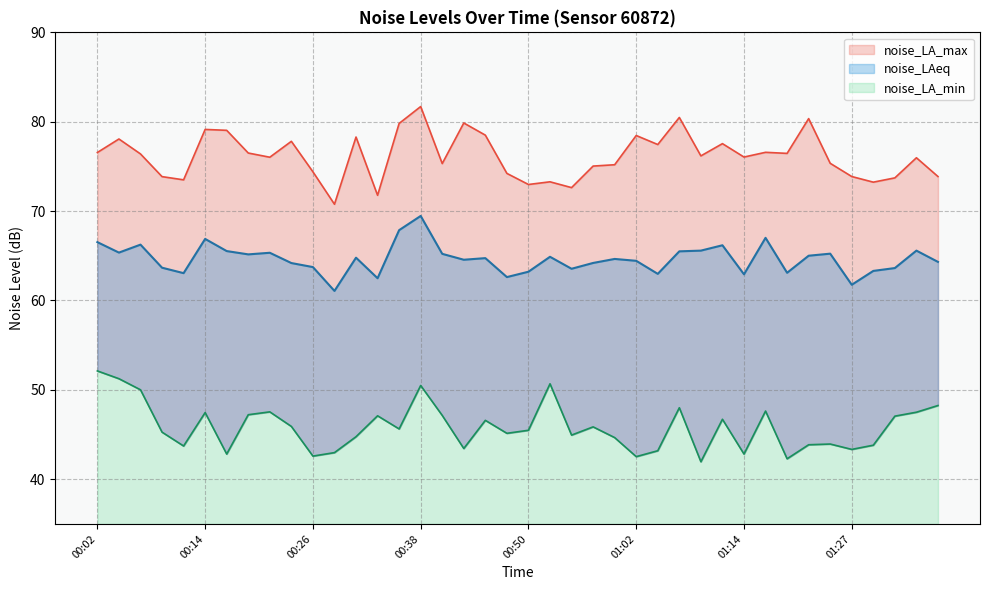

What is the sum of all noise_LAeq values?

2585.6